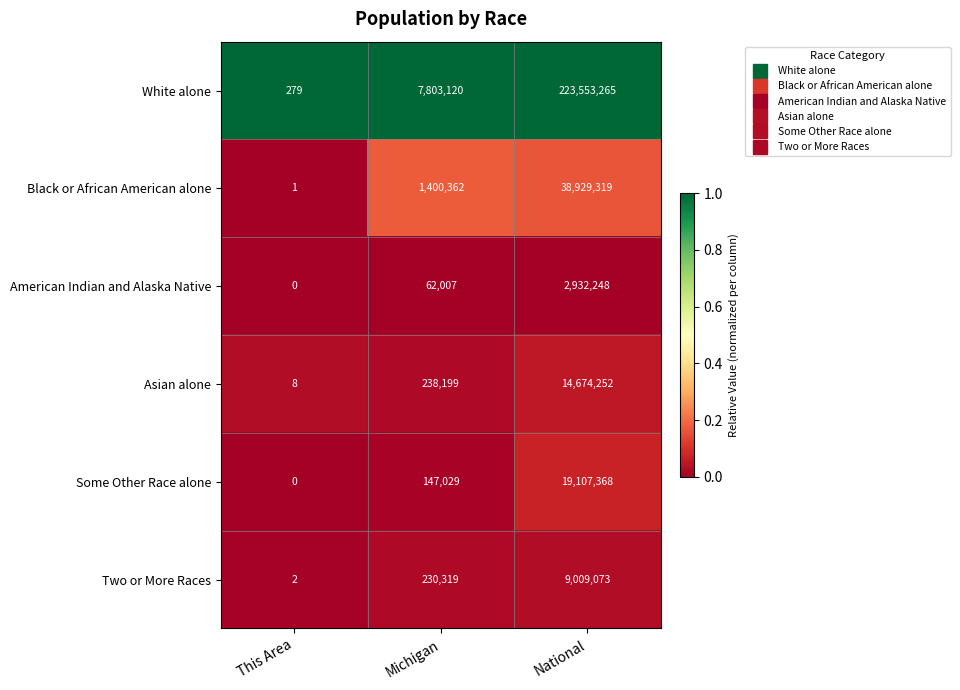

Reading left to right, extract all data points from this chart.

White alone: 279	7803120	223553265
Black or African American alone: 1	1400362	38929319
American Indian and Alaska Native: 0	62007	2932248
Asian alone: 8	238199	14674252
Some Other Race alone: 0	147029	19107368
Two or More Races: 2	230319	9009073